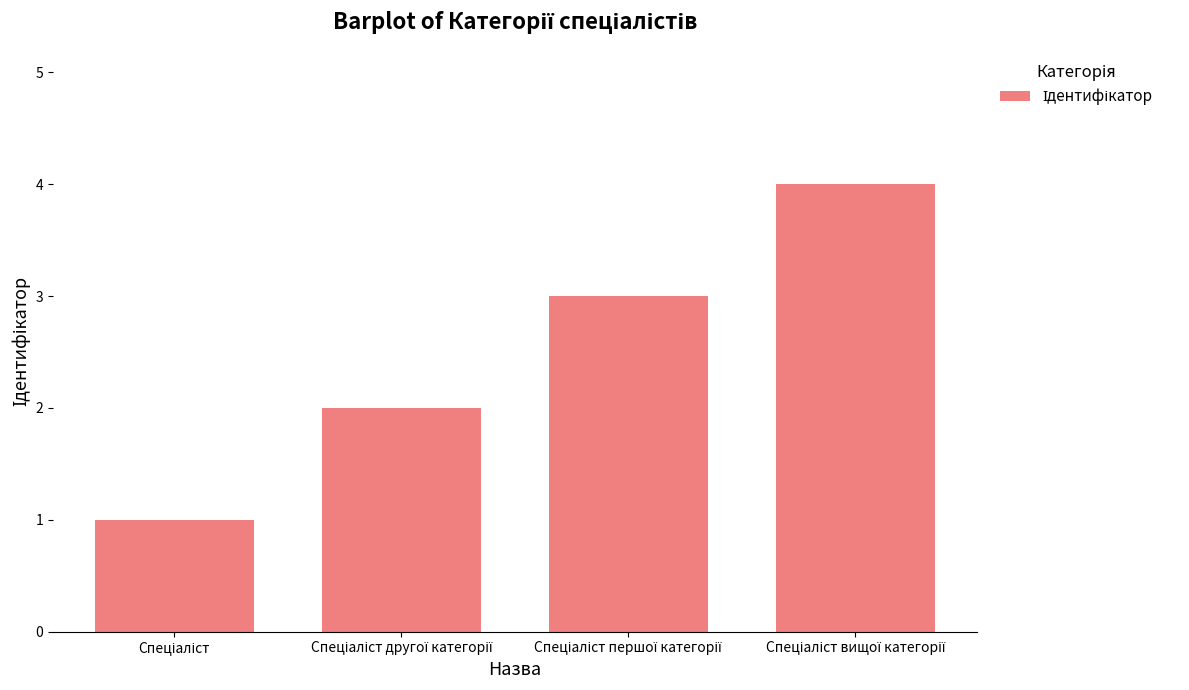

What is the maximum value shown in the chart?

4